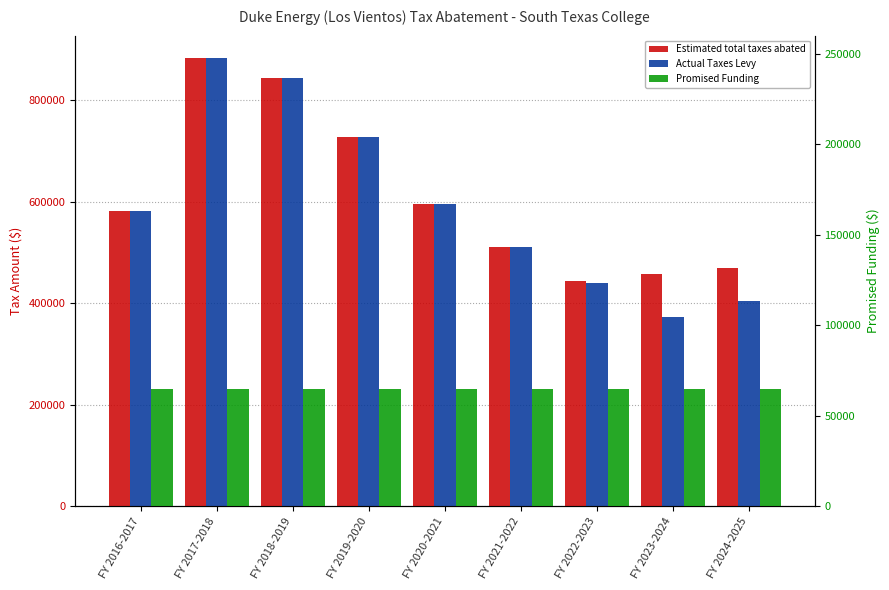

Which series has the largest total across all categories?

Estimated total taxes abated